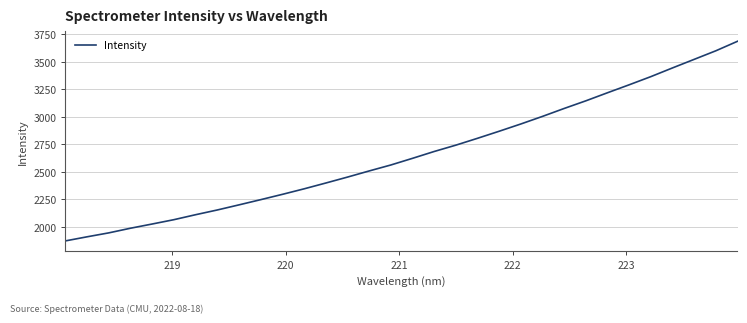

What is the difference between the maximum and minimum values?

1813.7